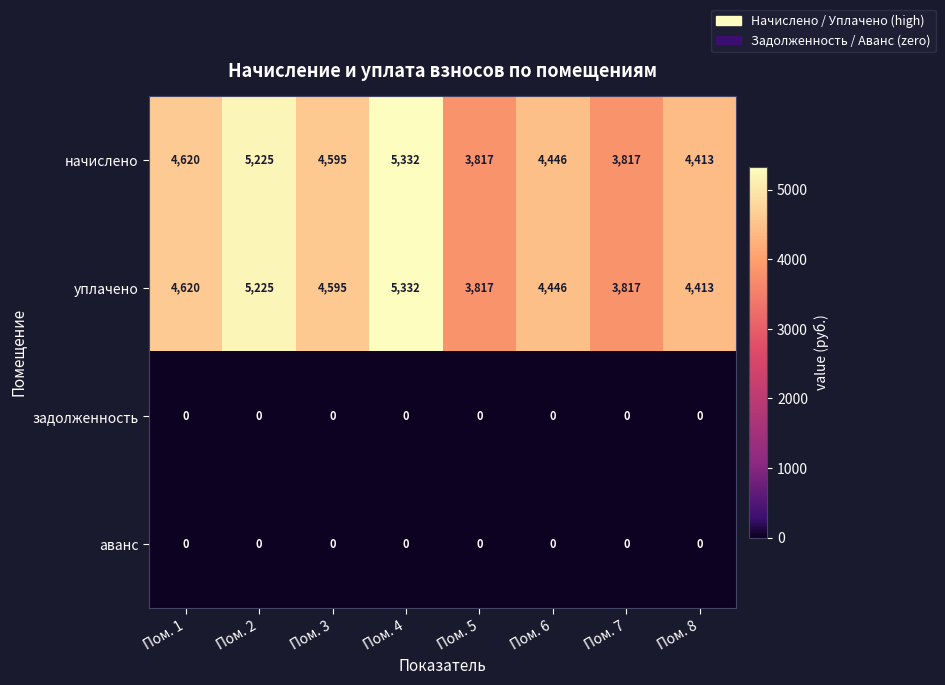

How many data points does each series have?

8